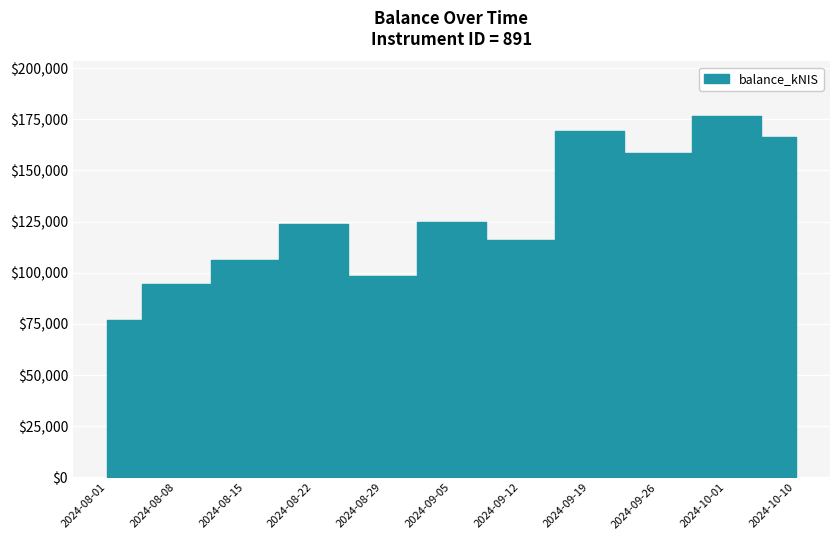

Which has a higher value, 2024-10-10 or 2024-09-26?

2024-10-10